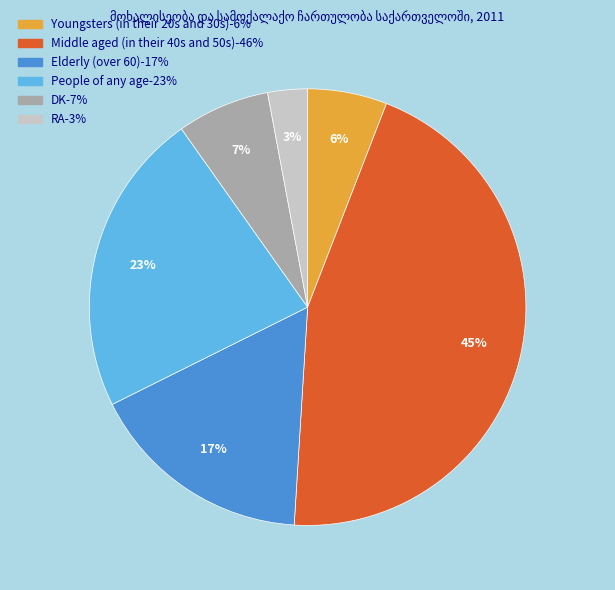

To the nearest percent, what percentage of the pie is Youngsters (in their 20s and 30s)?

6%